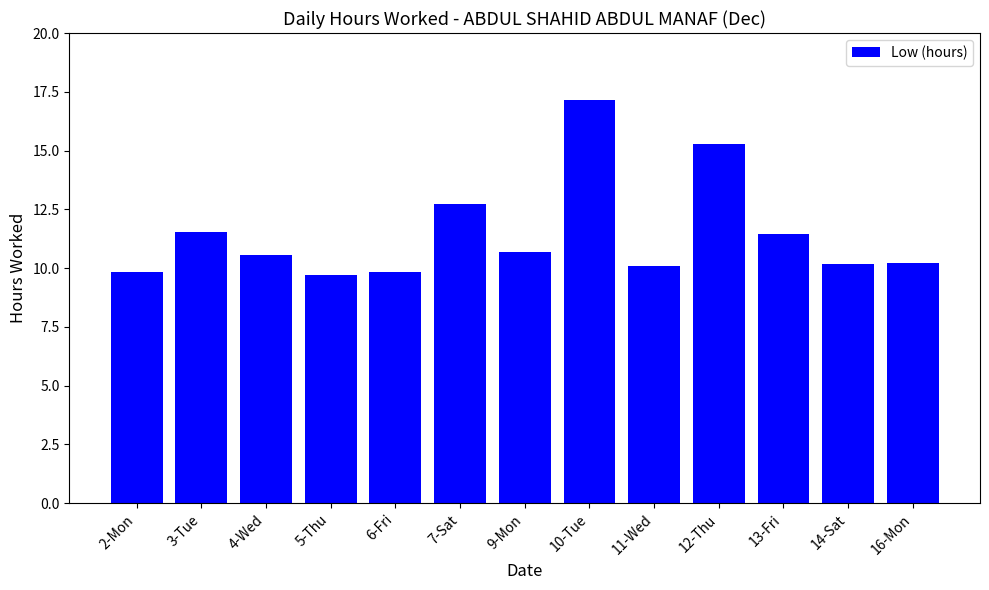

What is the change in value from 3-Tue to 14-Sat?

-1.3